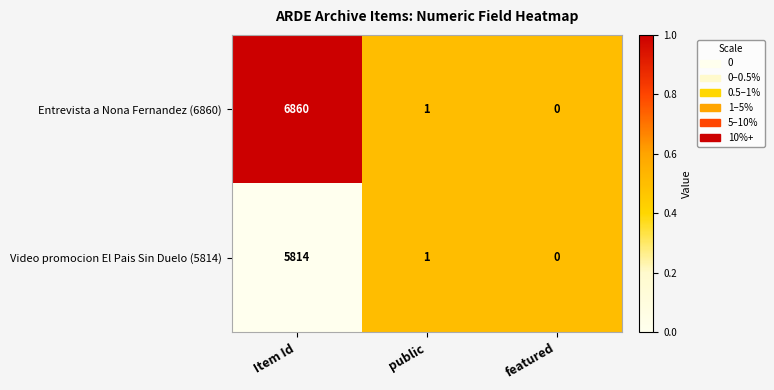

At which label does Video promocion El Pais Sin Duelo (5814) first exceed 1?

Item Id